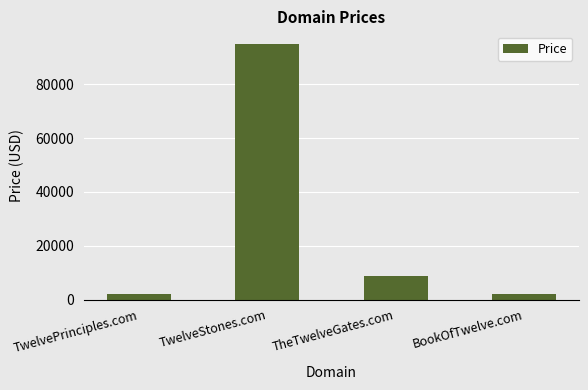

What is the value of the 3rd bar from the left?

8888